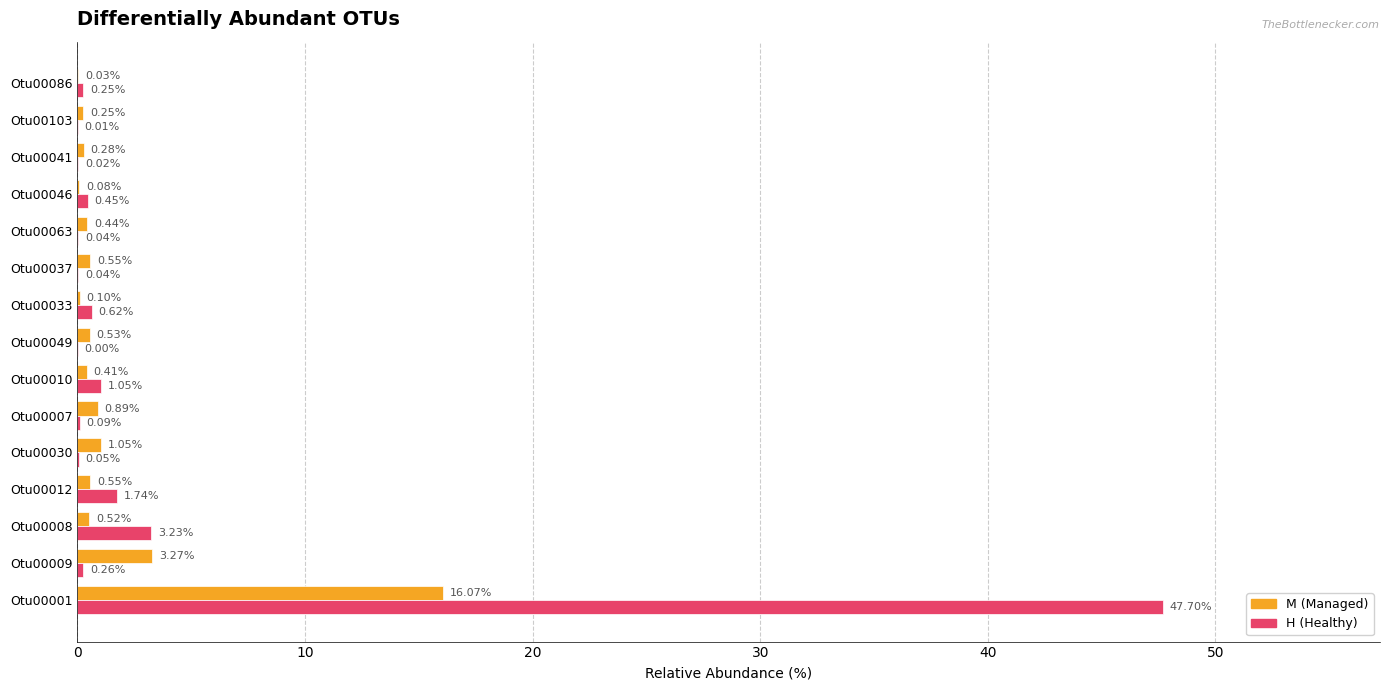

What is the total value across all series at Otu00033?

0.7